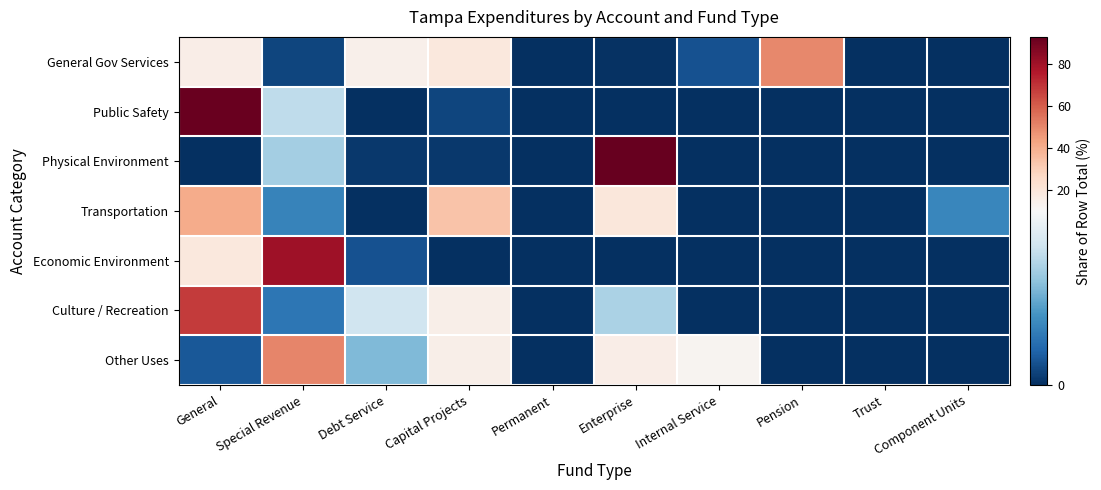

Rank the series at Trust from lowest to highest value.

General Gov Services, Public Safety, Physical Environment, Transportation, Economic Environment, Culture / Recreation, Other Uses